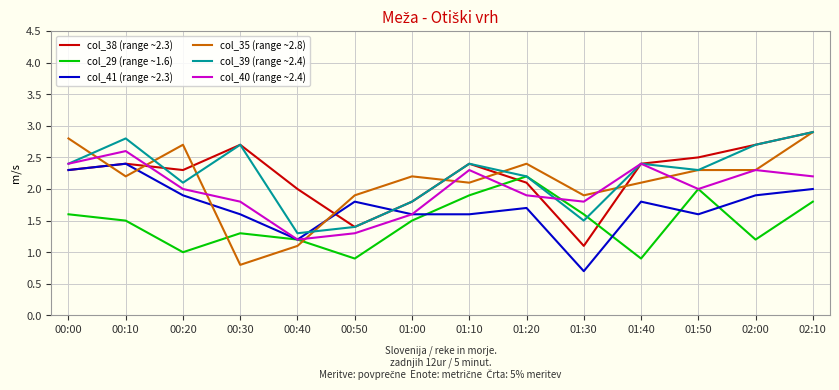

Does the chart have visible grid lines?

Yes